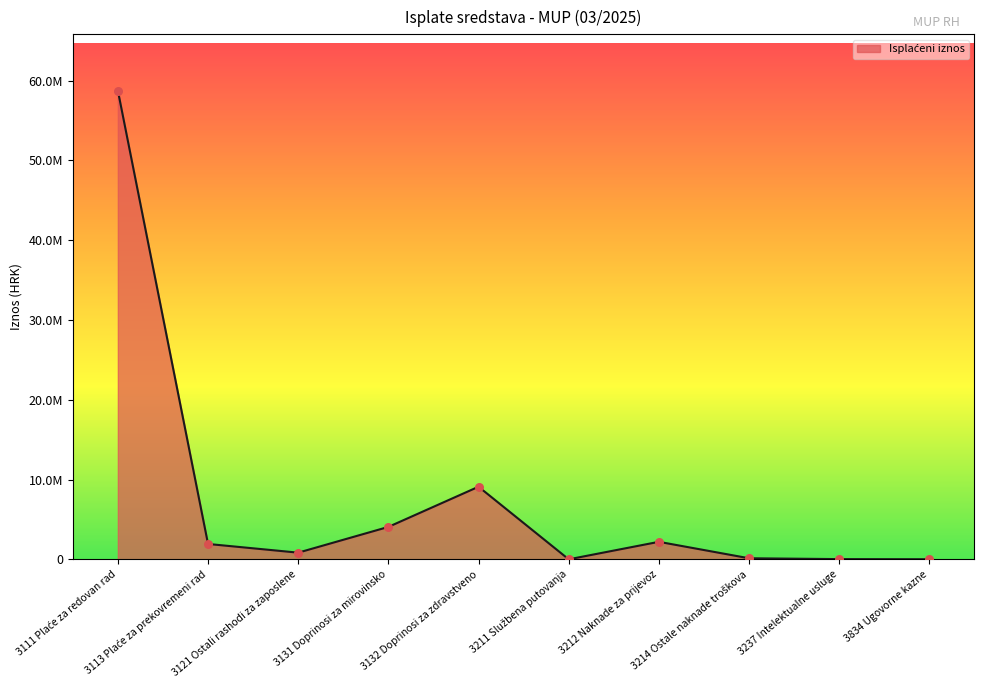

Which has a higher value, 3113 Plaće za prekovremeni rad or 3131 Doprinosi za mirovinsko?

3131 Doprinosi za mirovinsko